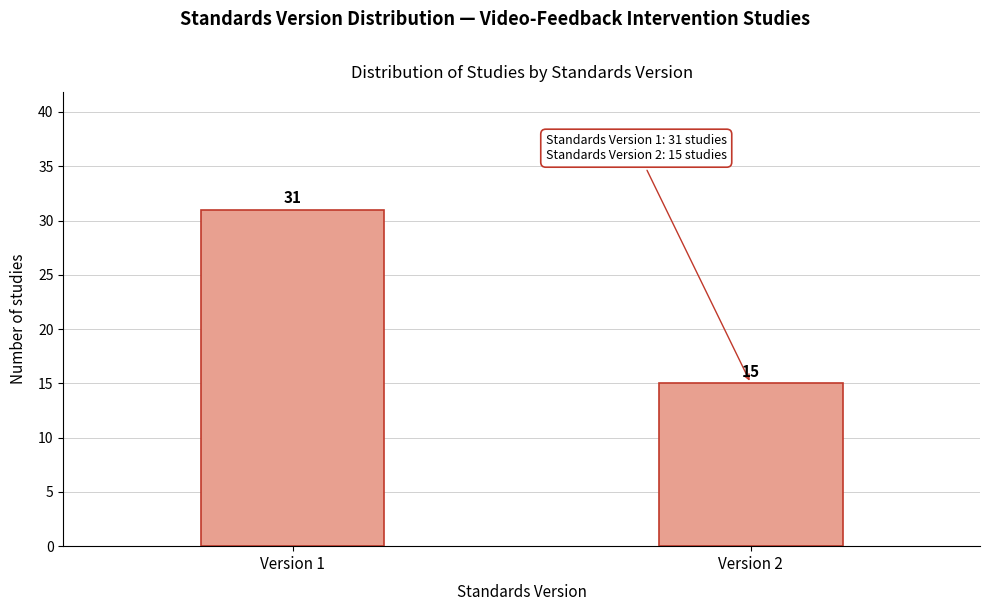

Reading left to right, list all the values displayed in this chart.

31	15